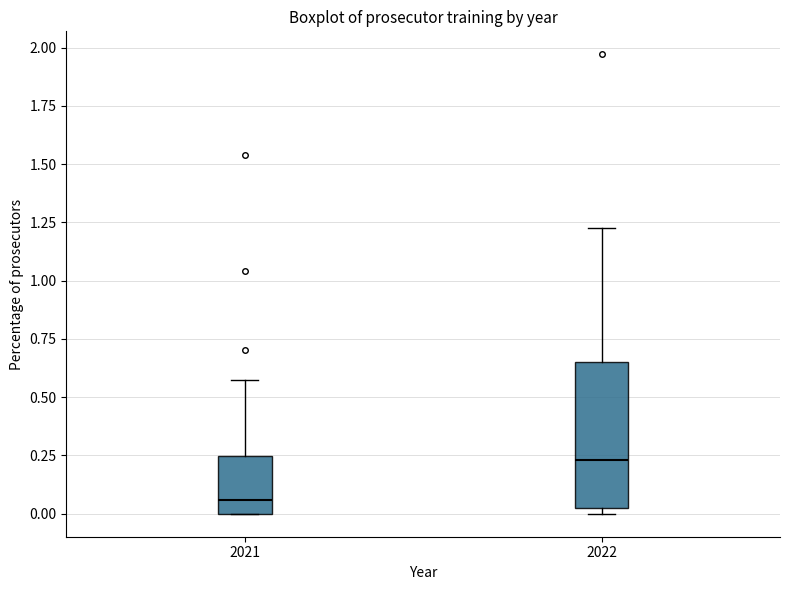

Reading left to right, read every box against the y-axis: the position of its median line, the range the box covers, and the ends of its whiskers. The values are not printed on the chart, so give them approximately, as read against the axis.

2021: median 0.05, box 0.00 to 0.25, whiskers 0.00 to 0.60
2022: median 0.25, box 0.05 to 0.65, whiskers 0.00 to 1.25